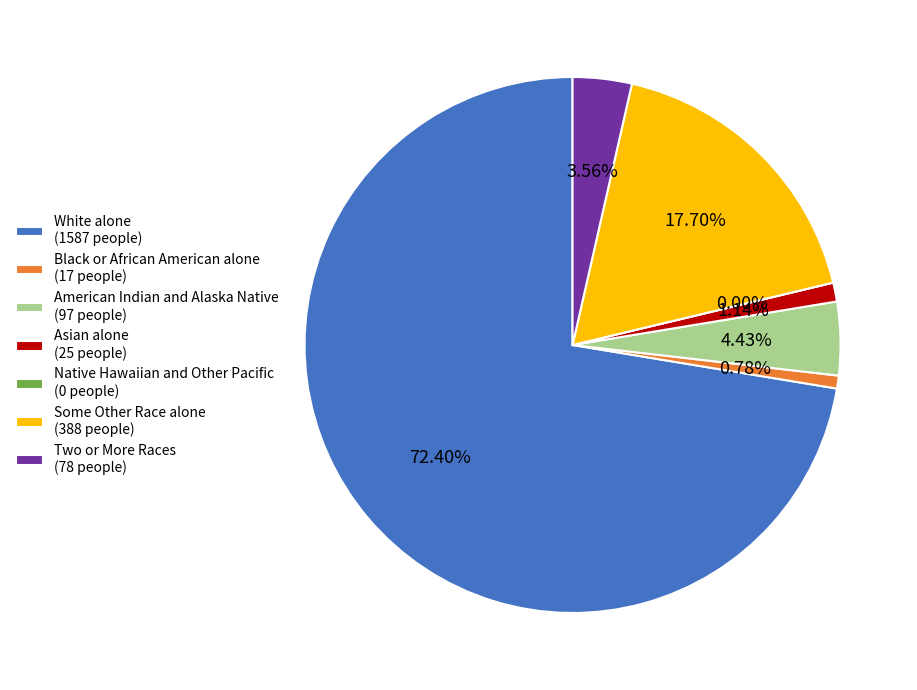

To the nearest percent, what is the average slice percentage?

14%